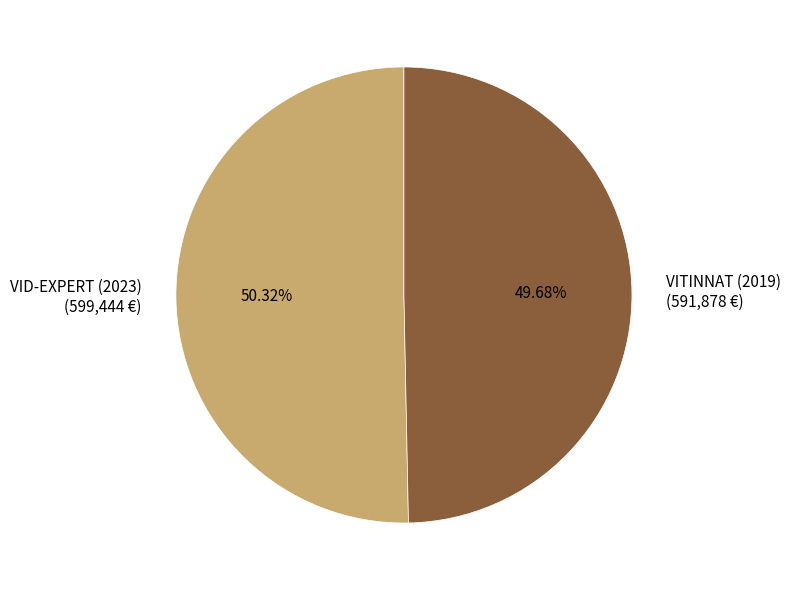

To the nearest percent, what percentage of the pie is VID-EXPERT (2023)?

50%